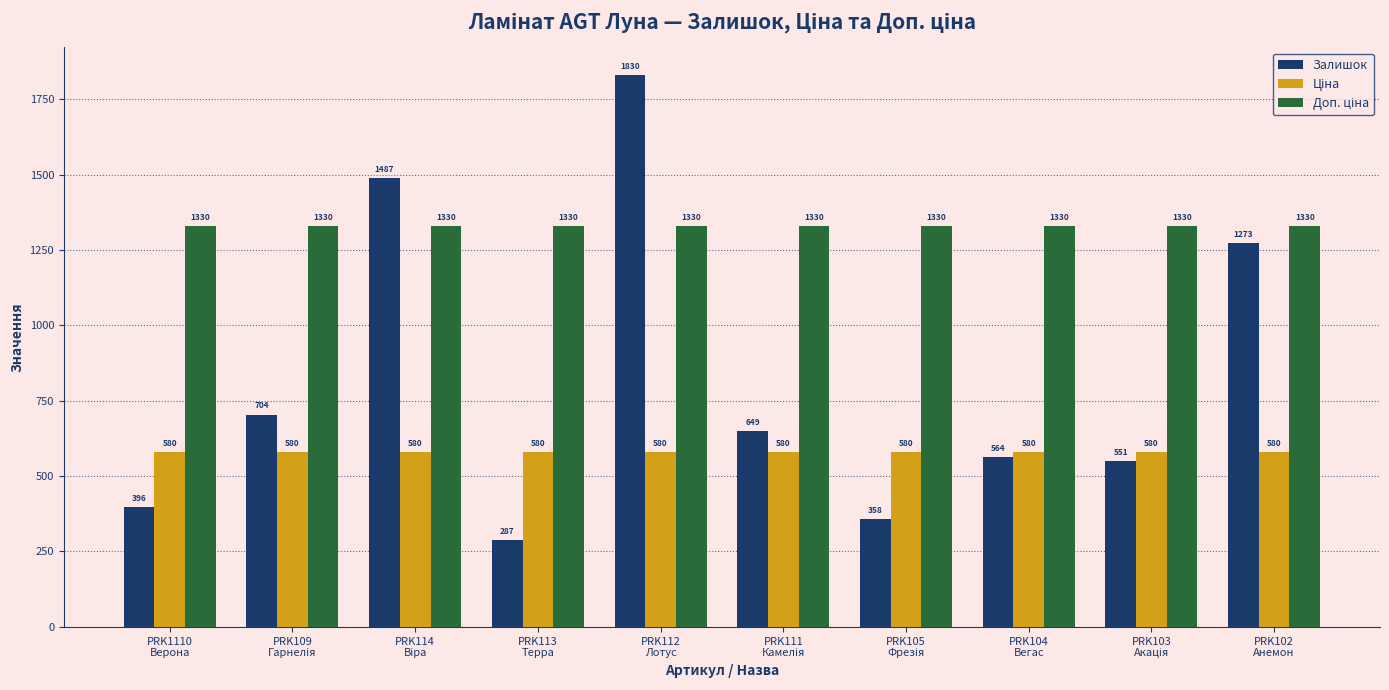

Count the number of categories in the chart.

10